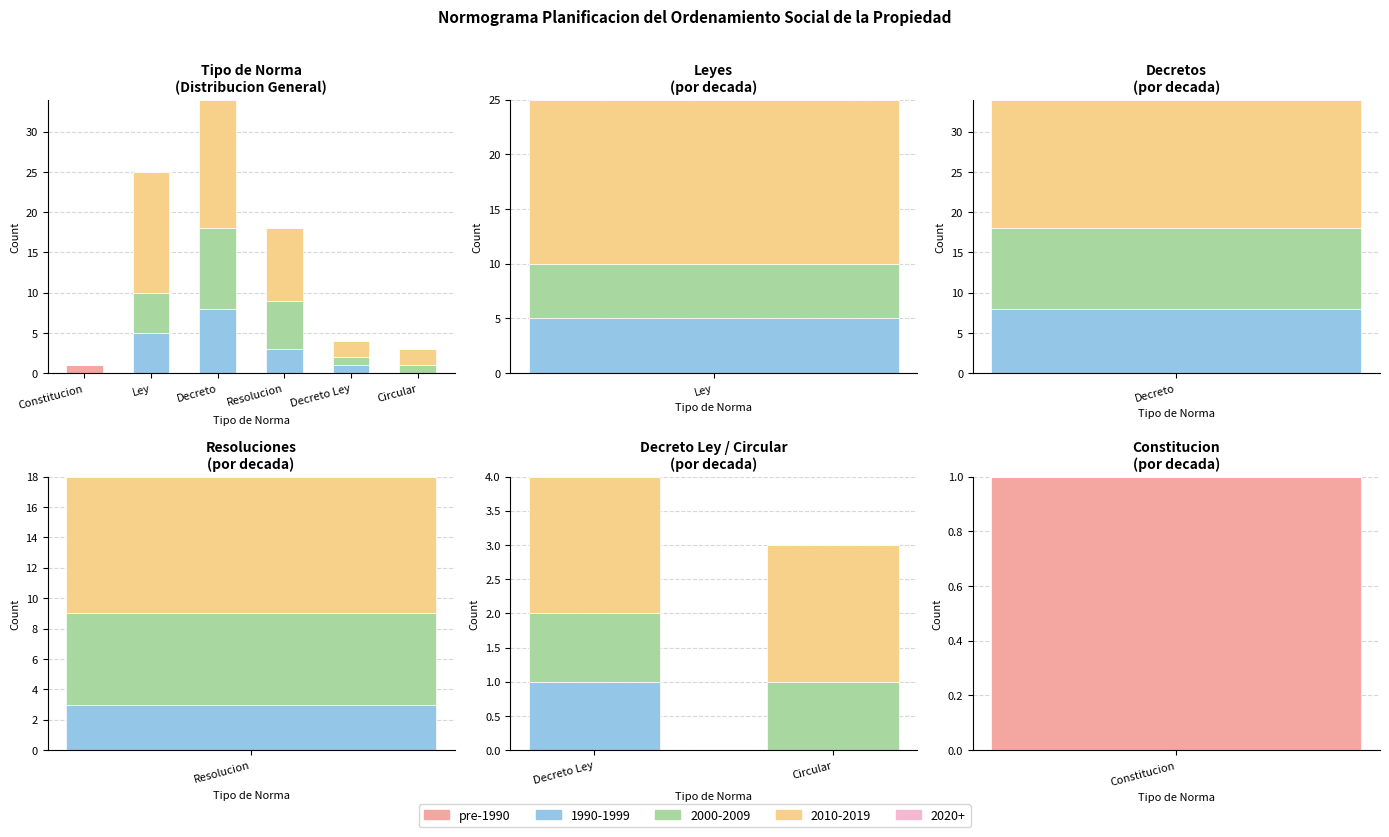

List the labels in order of value, smallest first.

Constitucion, Circular, Decreto Ley, Resolucion, Ley, Decreto